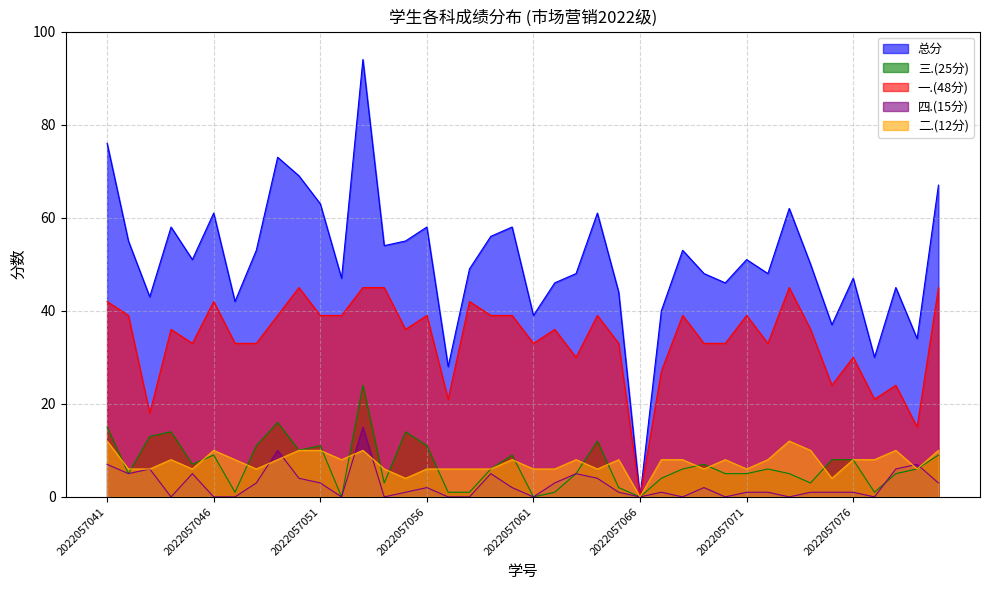

At how many categories does at least one series exceed 72?

3